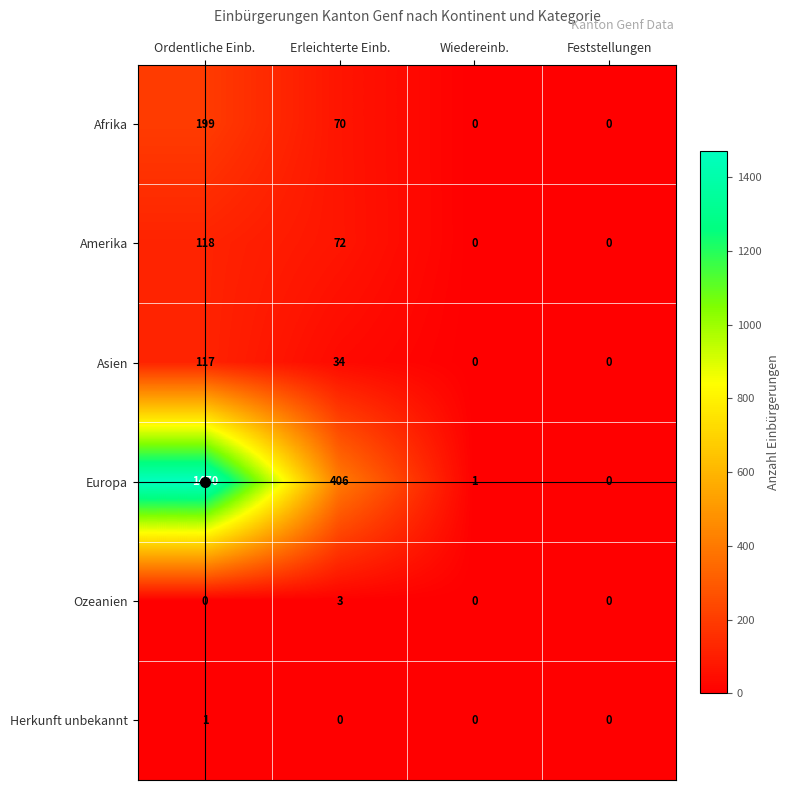

Which series has the largest total across all categories?

Europa